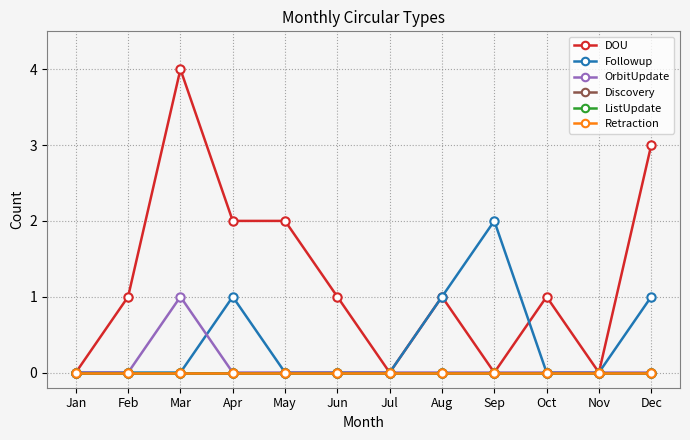

Does the chart have visible grid lines?

Yes